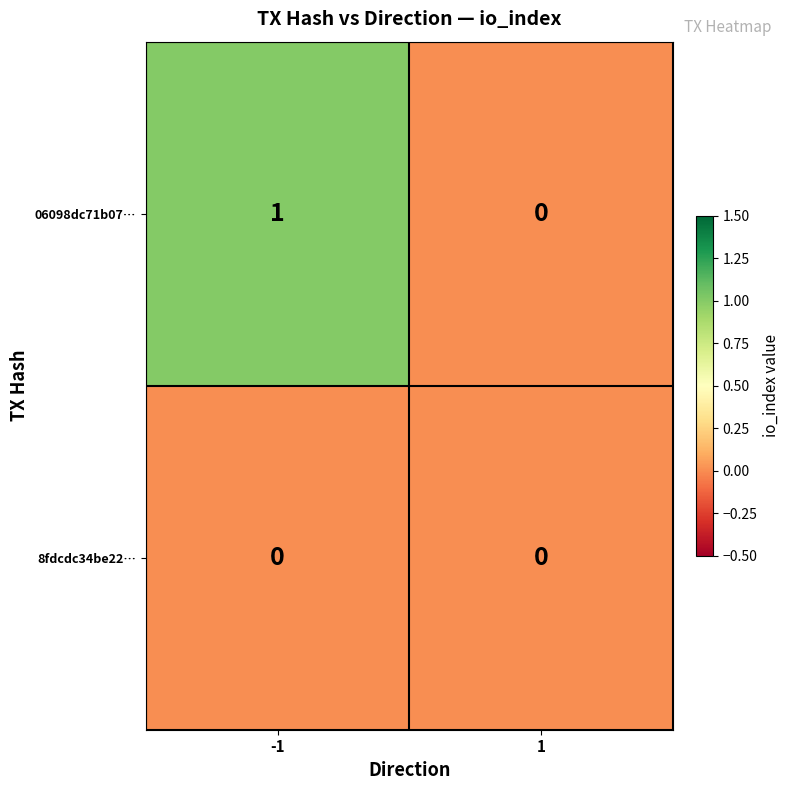

How many data points does each series have?

2